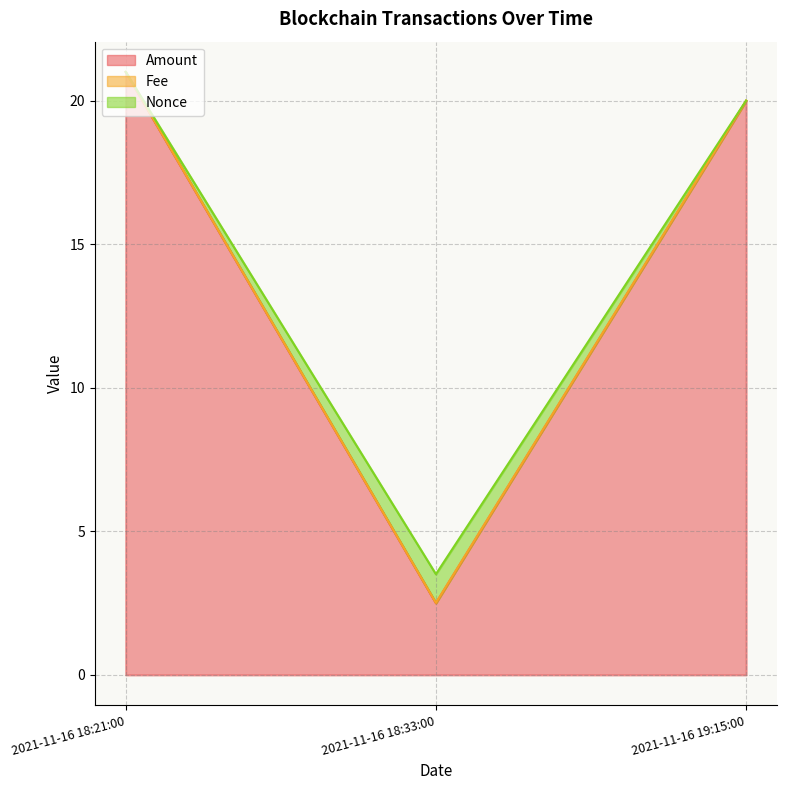

List the labels in order of Nonce value, smallest first.

2021-11-16 18:33:00, 2021-11-16 19:15:00, 2021-11-16 18:21:00